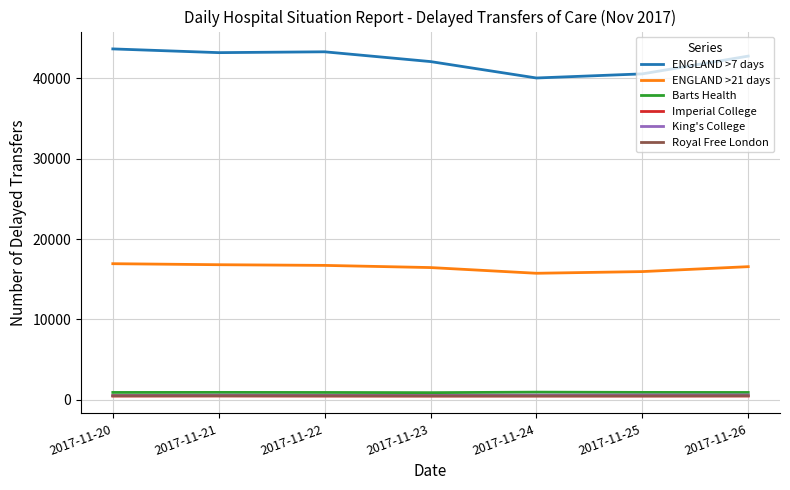

What is the greatest value displayed?

43655